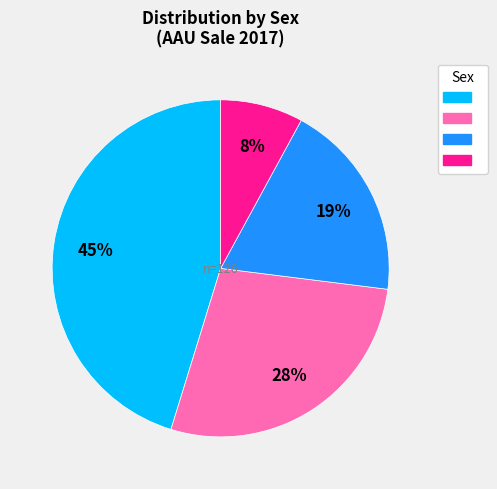

To the nearest percent, what is the difference between the largest and smallest slice percentages?

37%